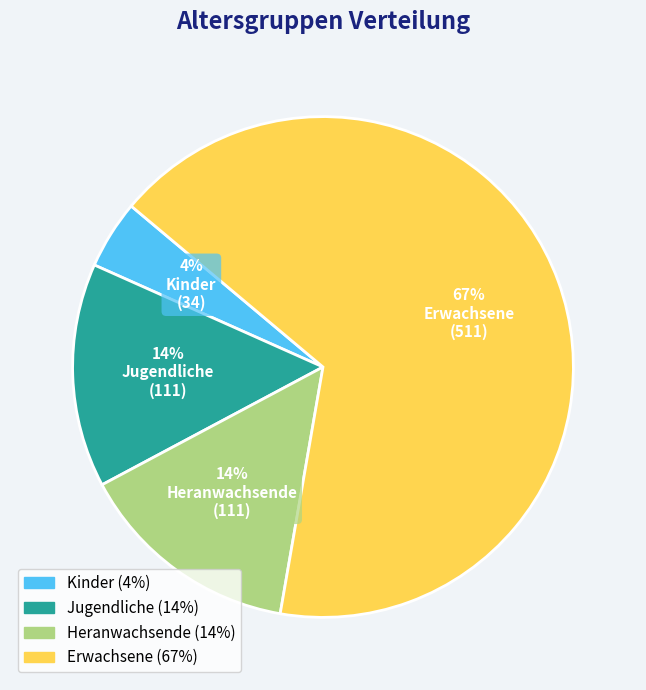

To the nearest percent, what percentage of the pie is Jugendliche?

14%